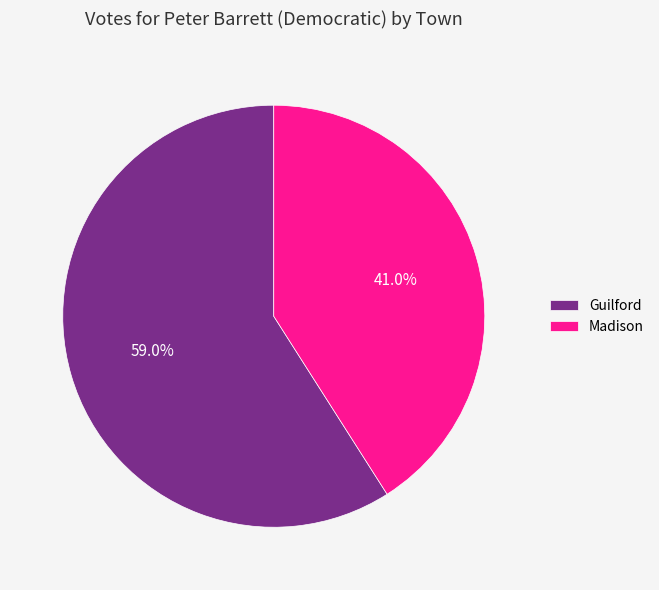

Which category has the smallest portion of the pie?

Madison